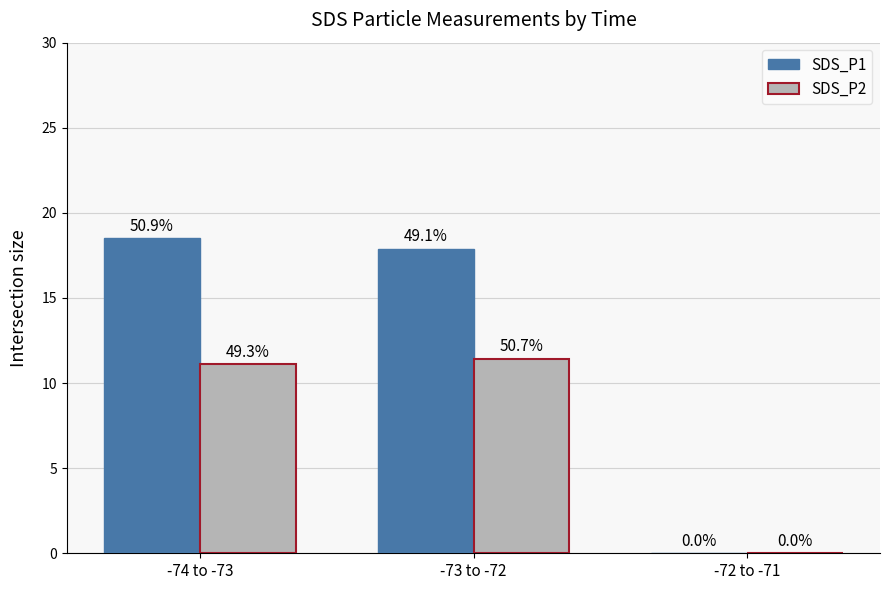

Does the chart contain stacked bars?

No